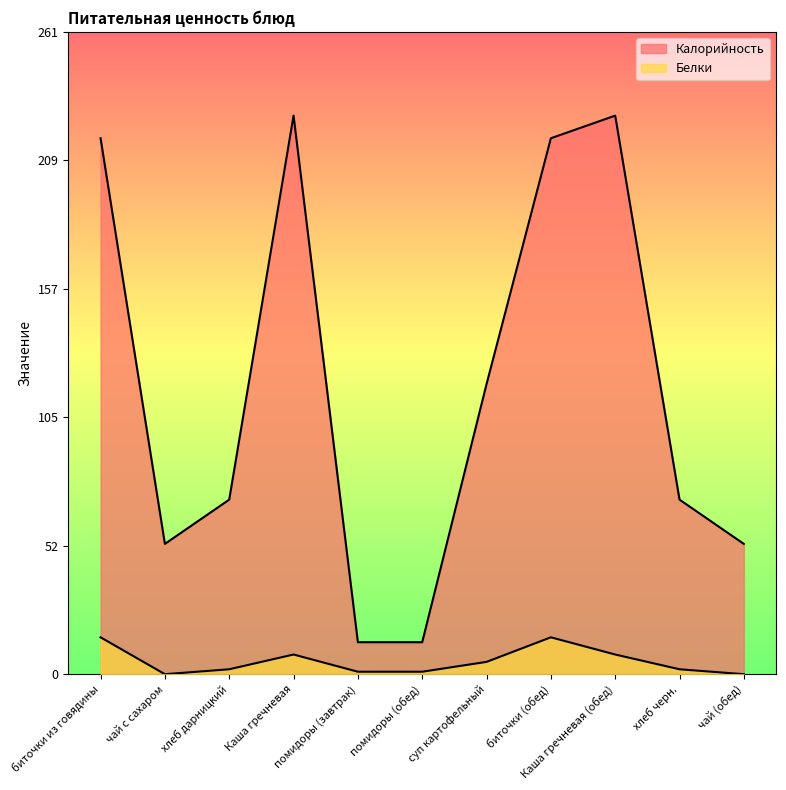

List the series in order of their overall mean, highest first.

Калорийность, Белки